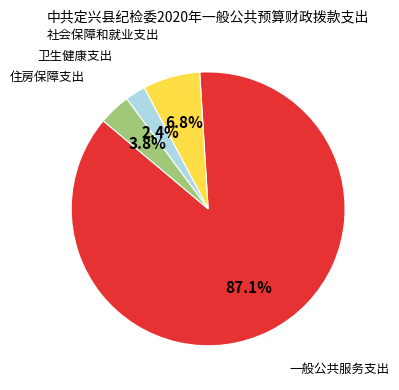

Is there any slice that represents more than half of the pie?

Yes